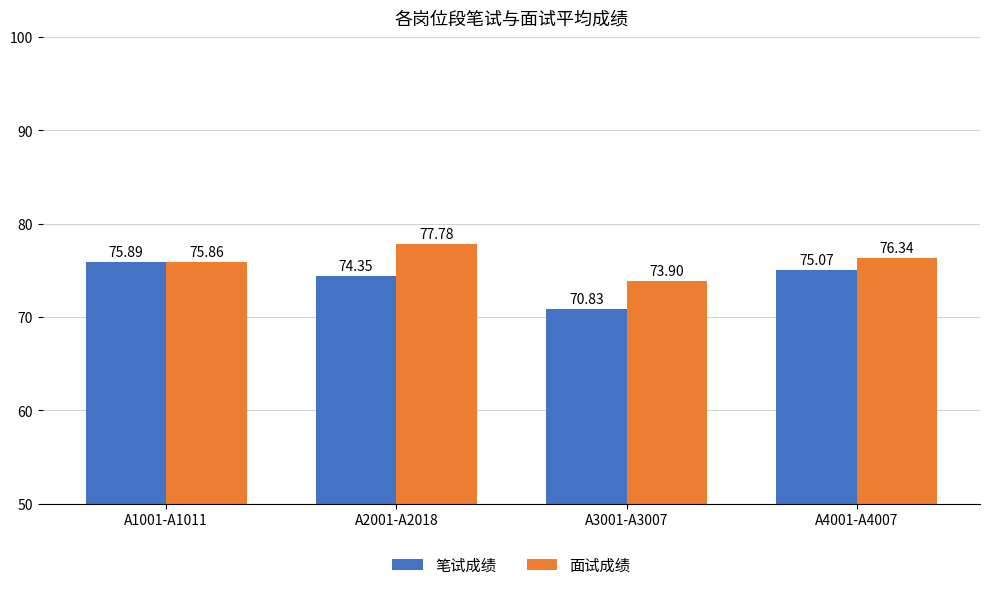

At which category is the sum across all series the highest?

A2001-A2018